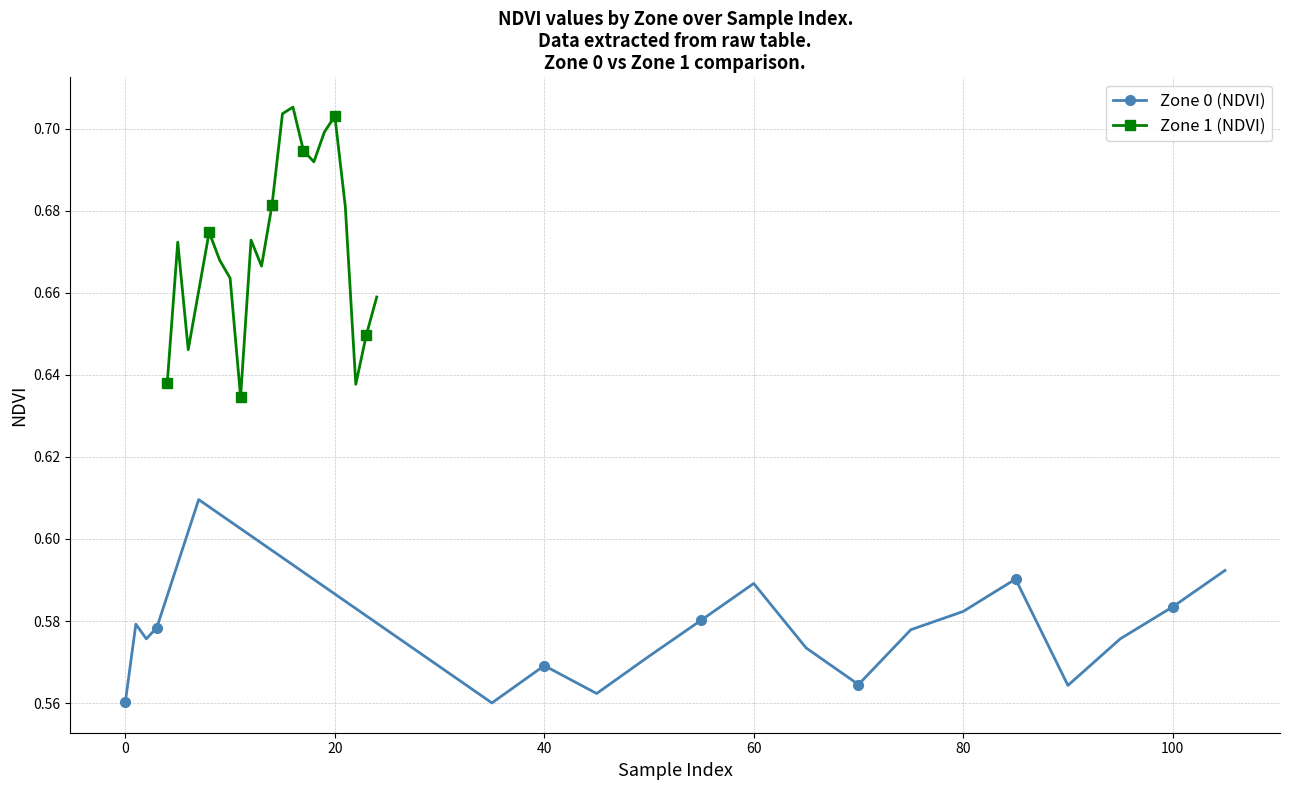

What is the minimum value shown in the chart?

0.6